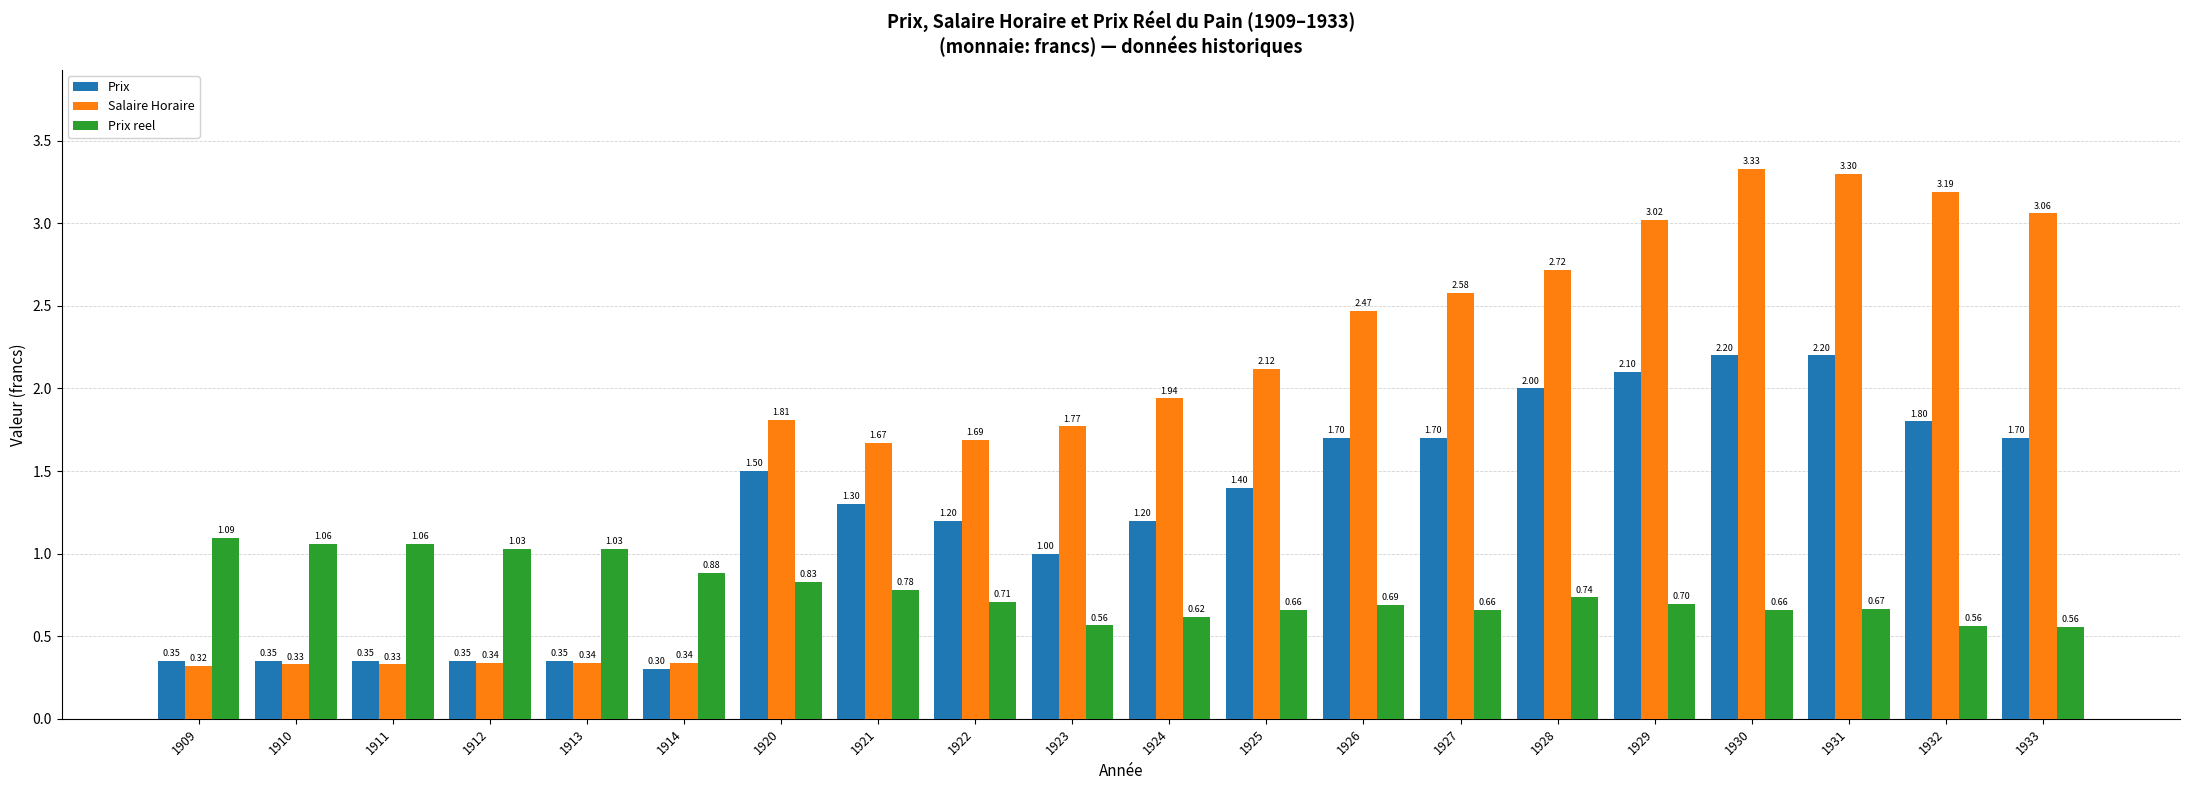

Rank the series by their maximum value, from highest to lowest.

Salaire Horaire, Prix, Prix reel